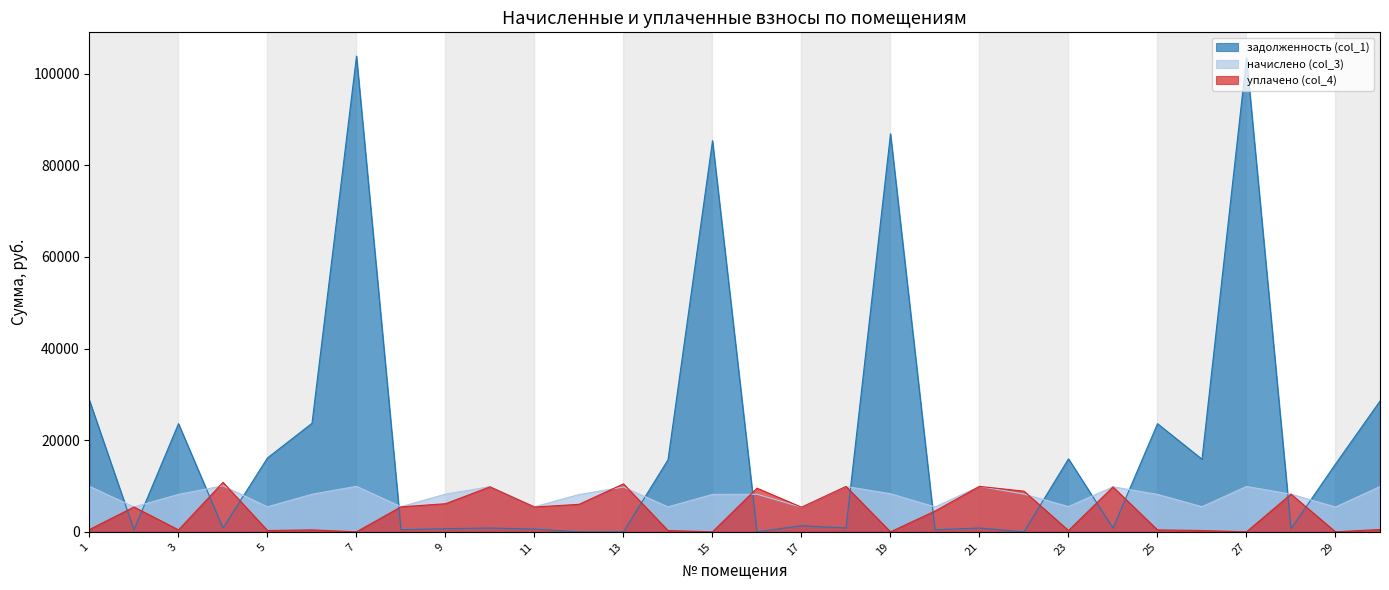

List the series in order of their overall mean, highest first.

задолженность (col_1), начислено (col_3), уплачено (col_4)